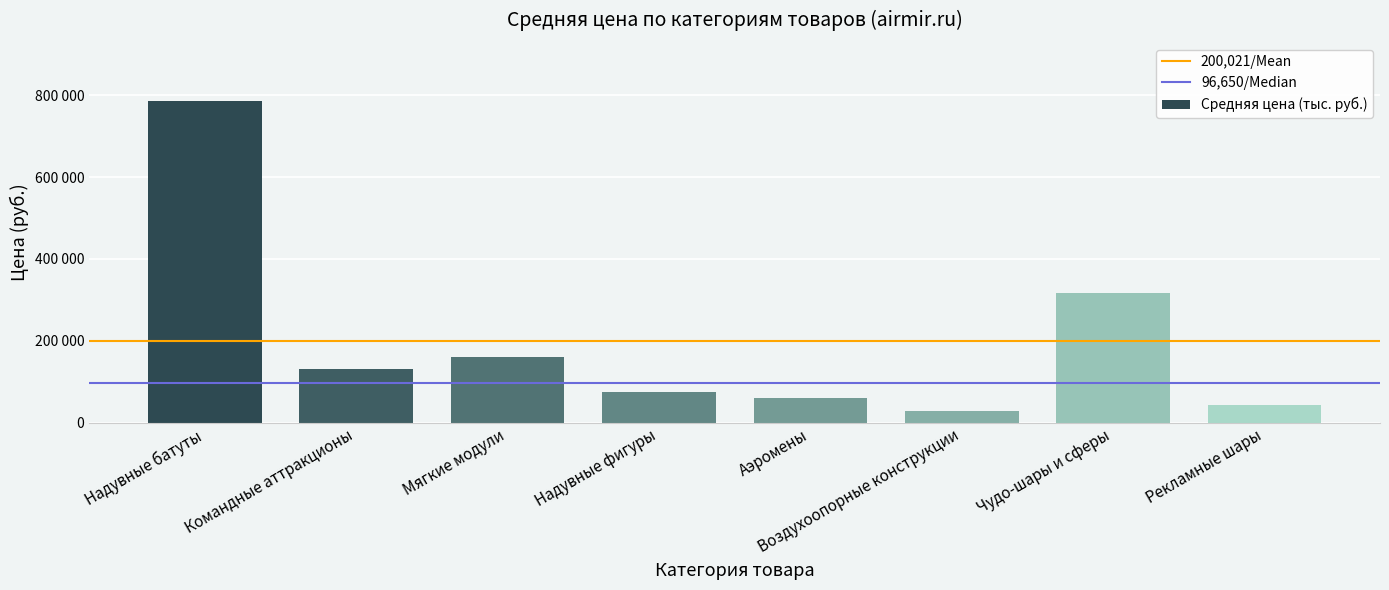

Which label corresponds to the smallest value in the chart?

Воздухоопорные конструкции